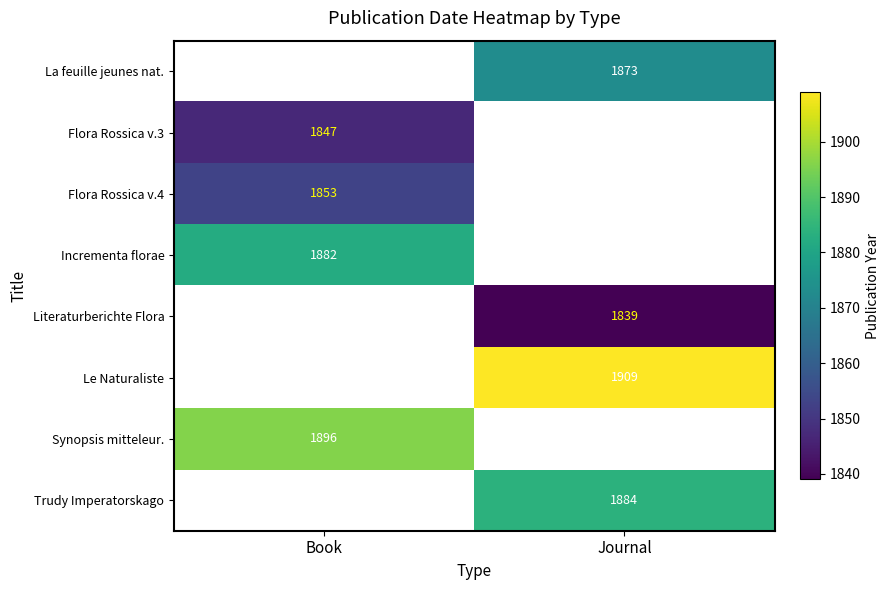

Is it true that Le Naturaliste equals 1909 at Journal?

True